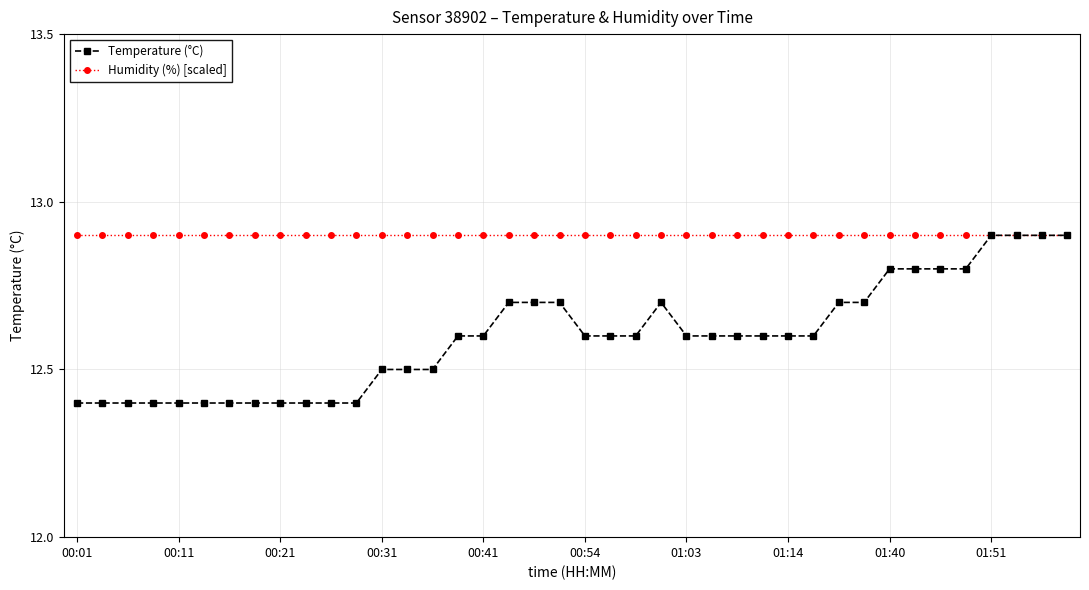

Which series has the largest range (max minus min)?

Temperature (°C)